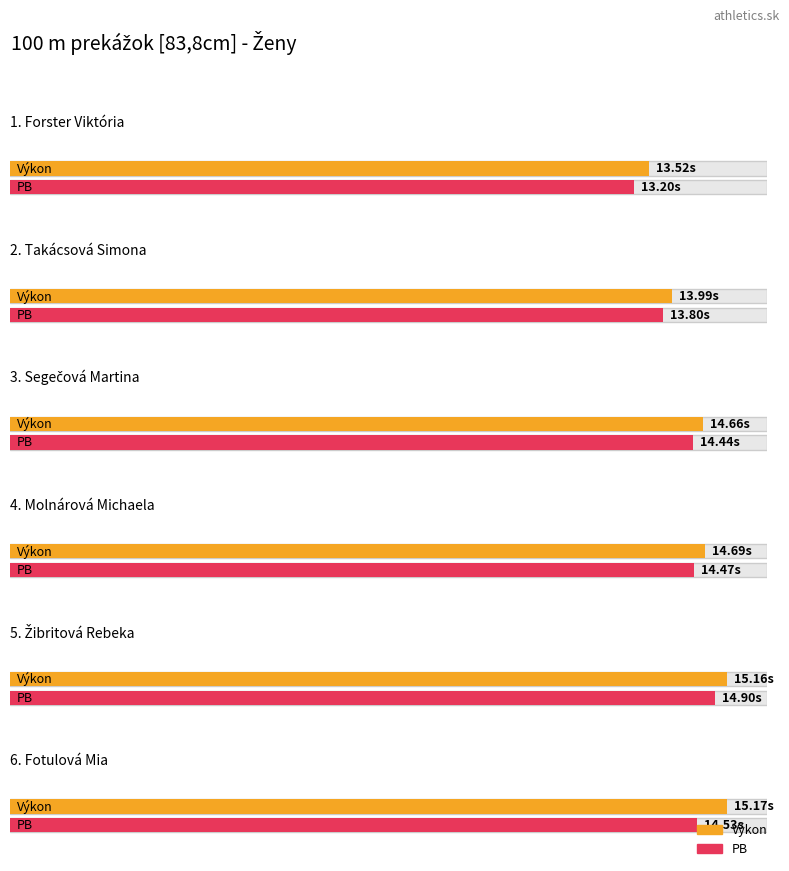

Count the number of categories in the chart.

6